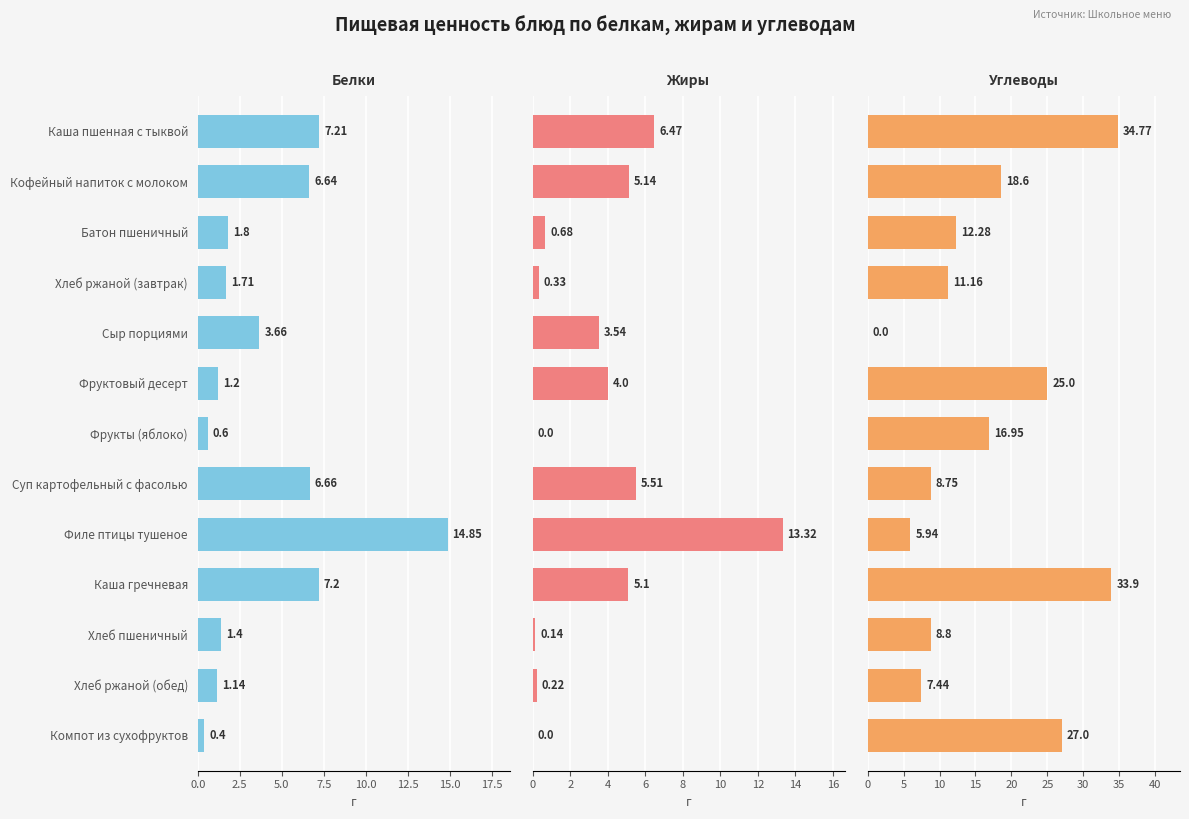

What is the maximum value shown in the chart?

34.8